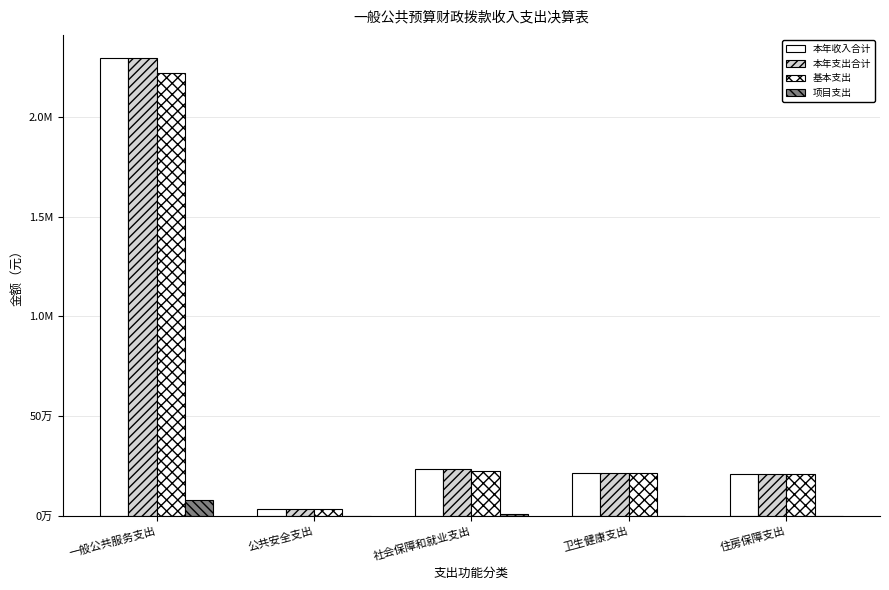

What position from the right is 公共安全支出?

4